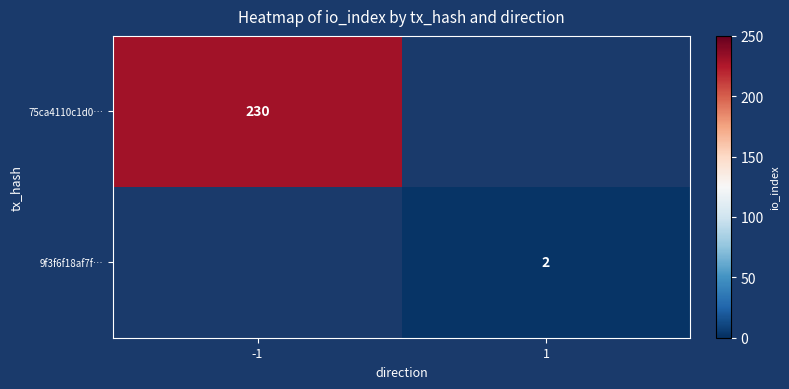

The 75ca4110c1d0… series shows 230 at -1. True or false?

True